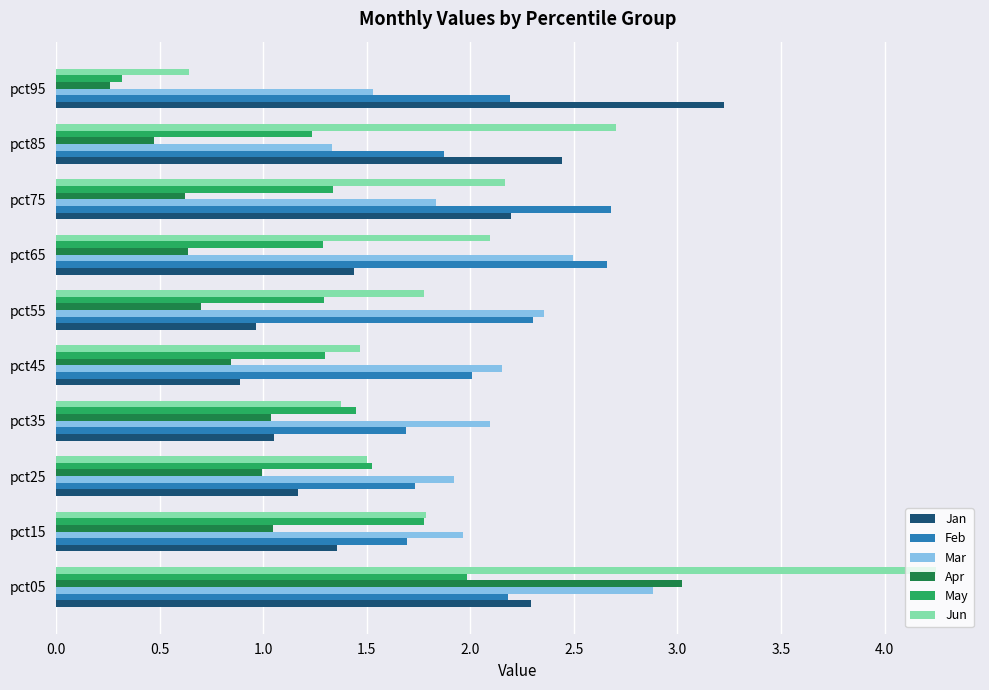

What is the sum of all May values?

13.5